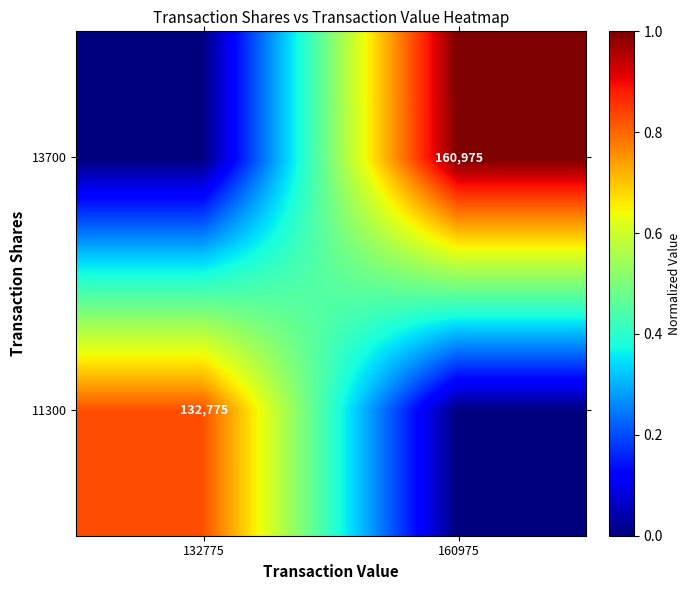

The value of 13700 at 160975 is 160975. True or false?

True